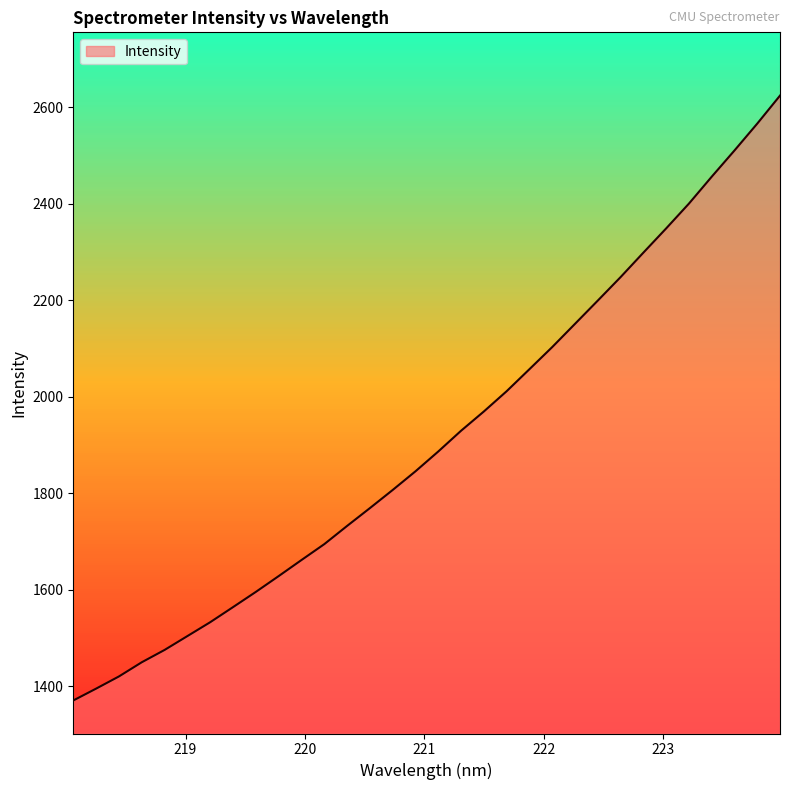

What is the difference between the maximum and minimum values?

1254.5